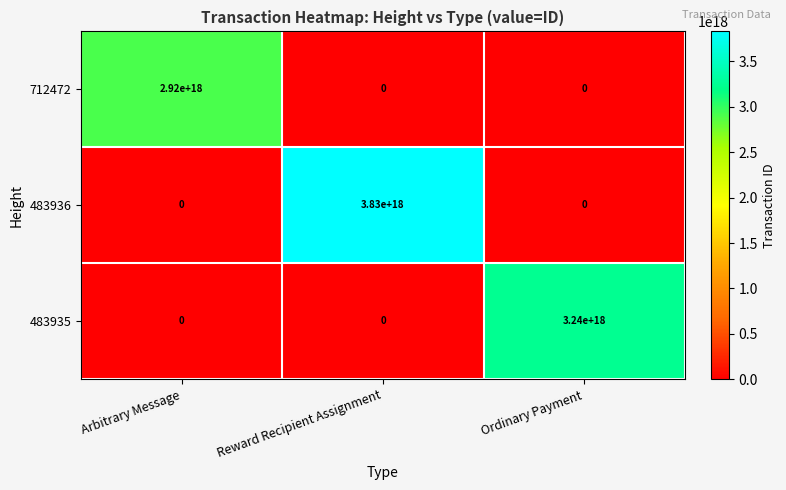

Rank the series by their average value, from highest to lowest.

483936, 483935, 712472